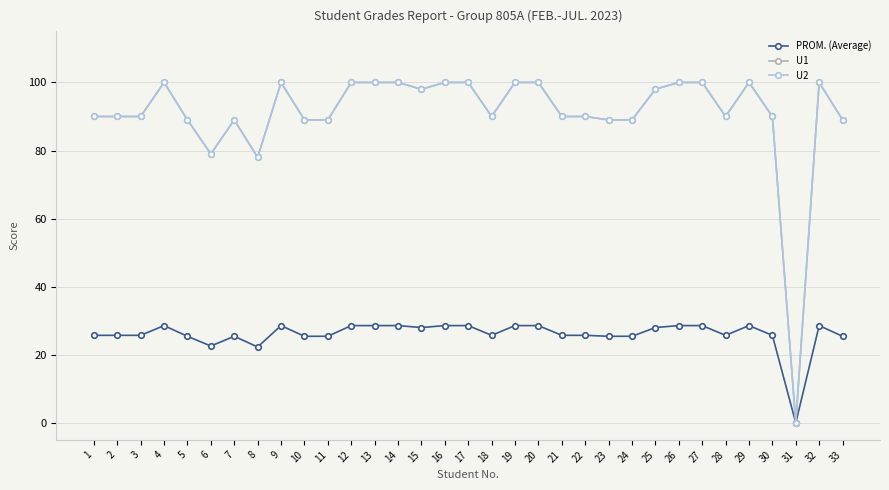

What is the total value across all series at 6?

180.6